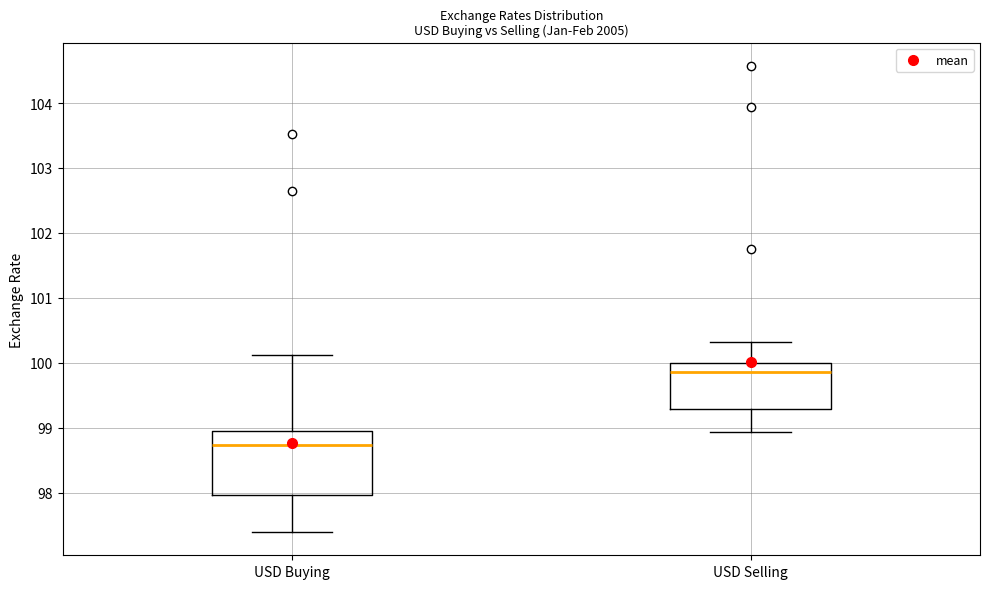

Where is the upper edge of the box for USD Selling on the y-axis? The values are not printed on the chart, so give them approximately, as read against the axis.

100.0